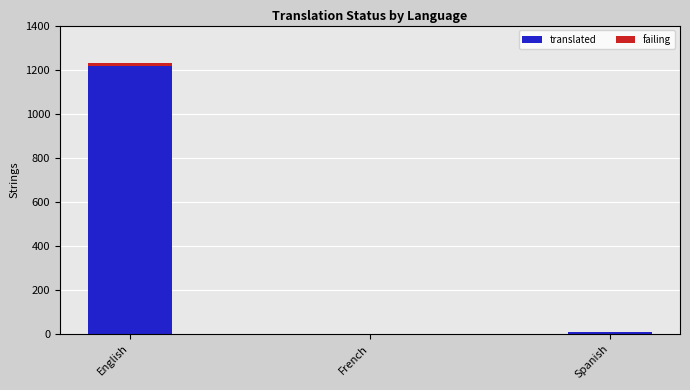

At which category is the sum across all series the highest?

English